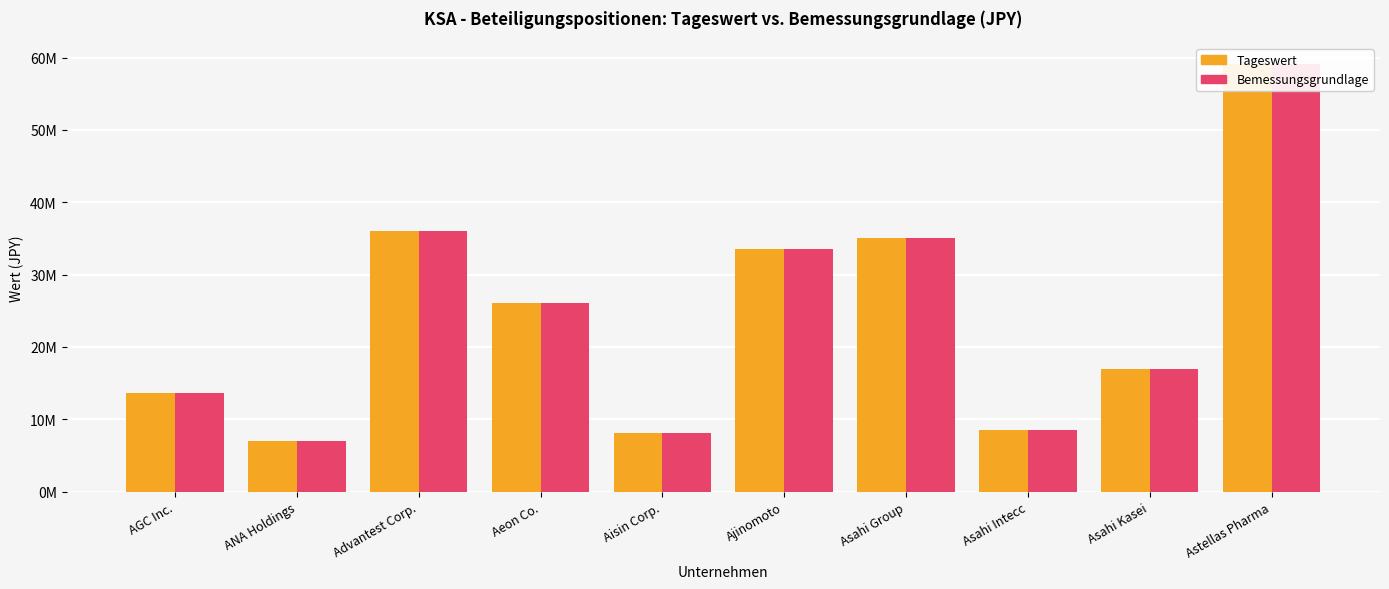

What are all the series names shown in the legend?

Tageswert, Bemessungsgrundlage